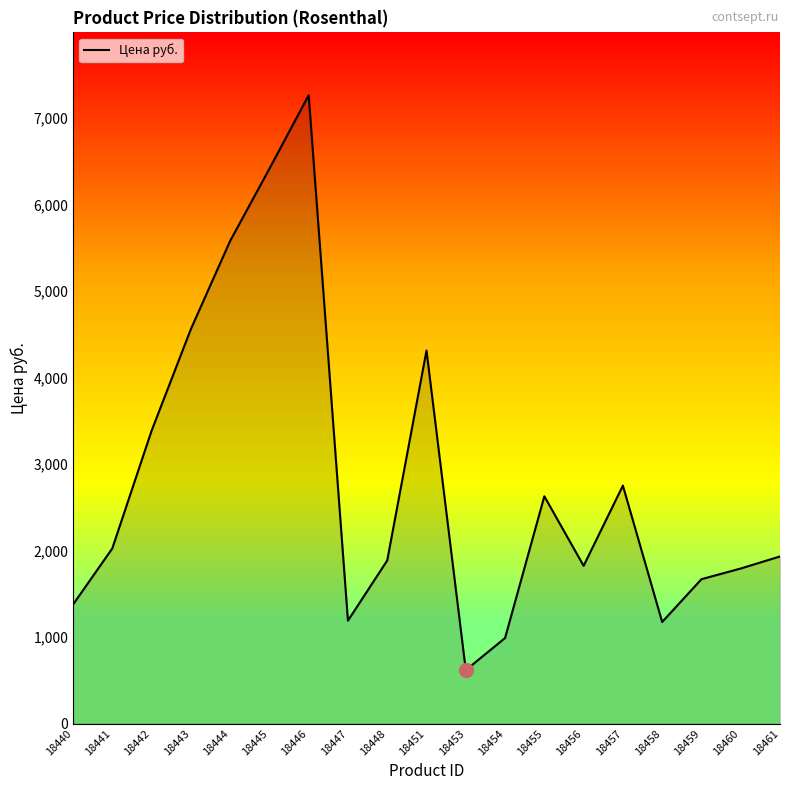

What is the difference between the maximum and minimum values?

6643.5